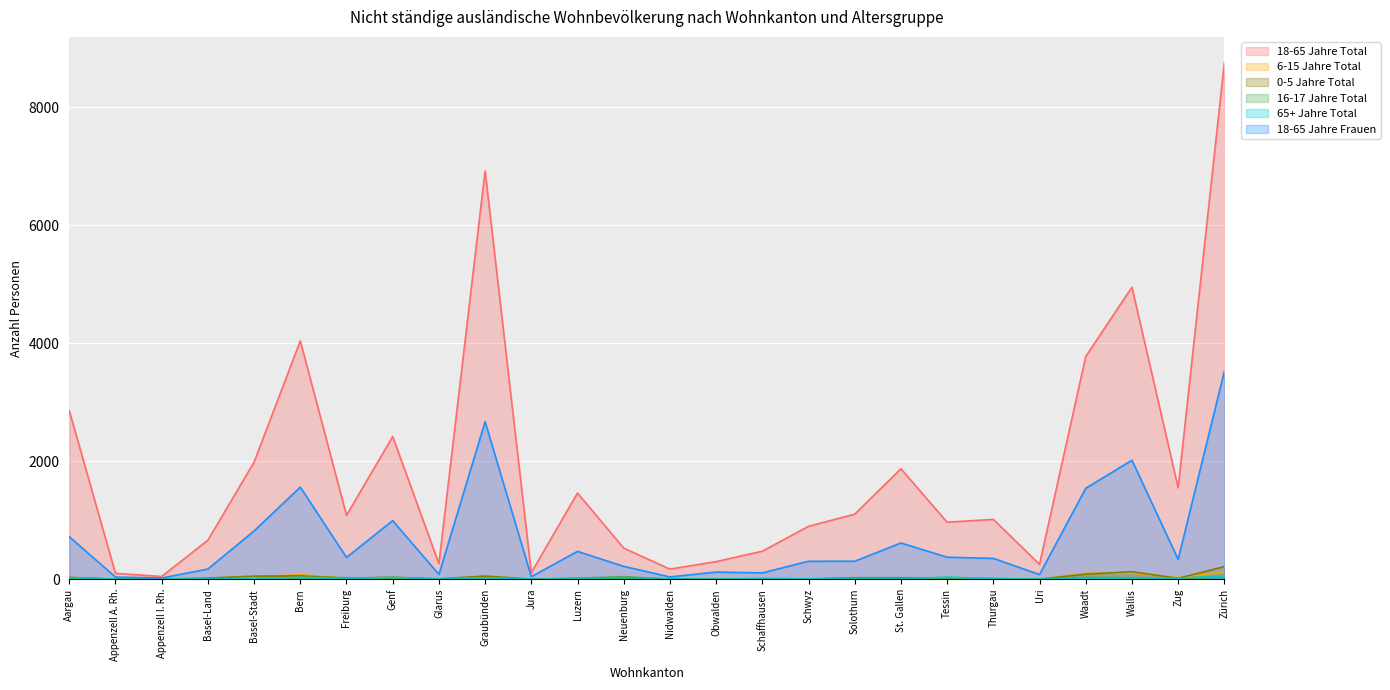

What is the sum of the 18-65 Jahre Frauen values at Bern and Appenzell A. Rh.?

1598